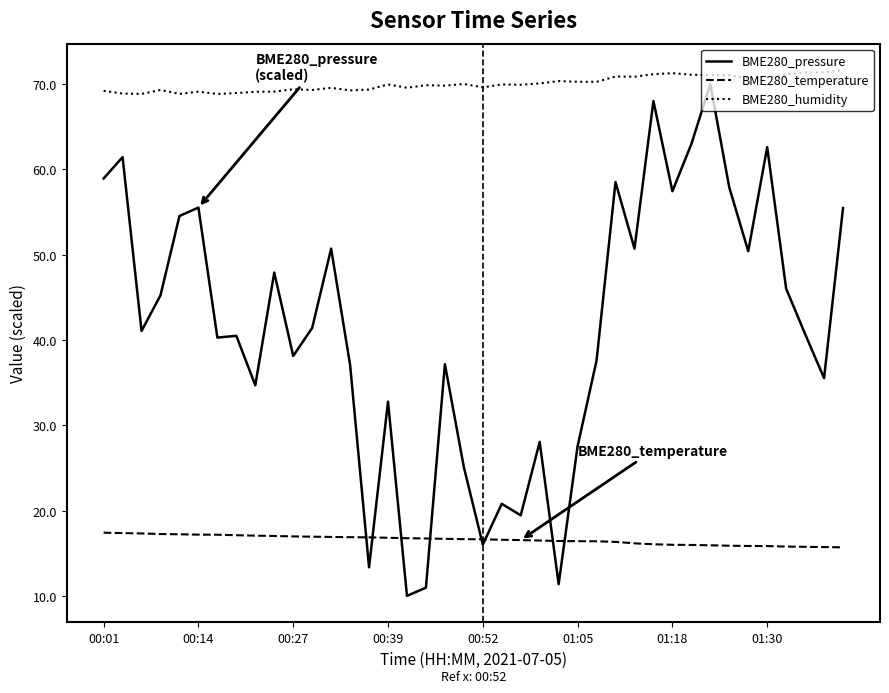

True or false: BME280_temperature and BME280_humidity intersect in this chart.

False